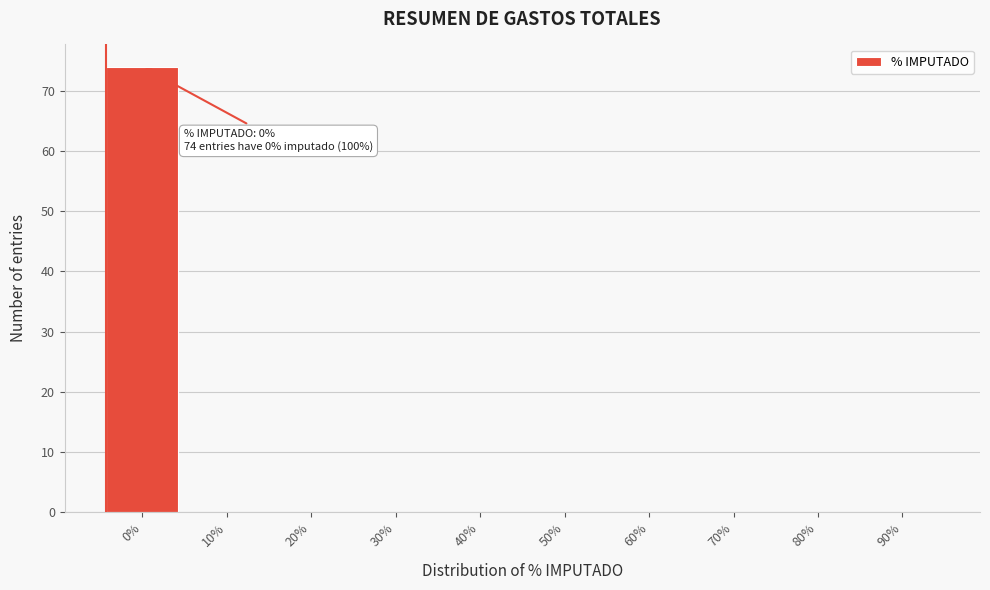

Reading left to right, extract all data points from this chart.

0%=74	10%=0	20%=0	30%=0	40%=0	50%=0	60%=0	70%=0	80%=0	90%=0